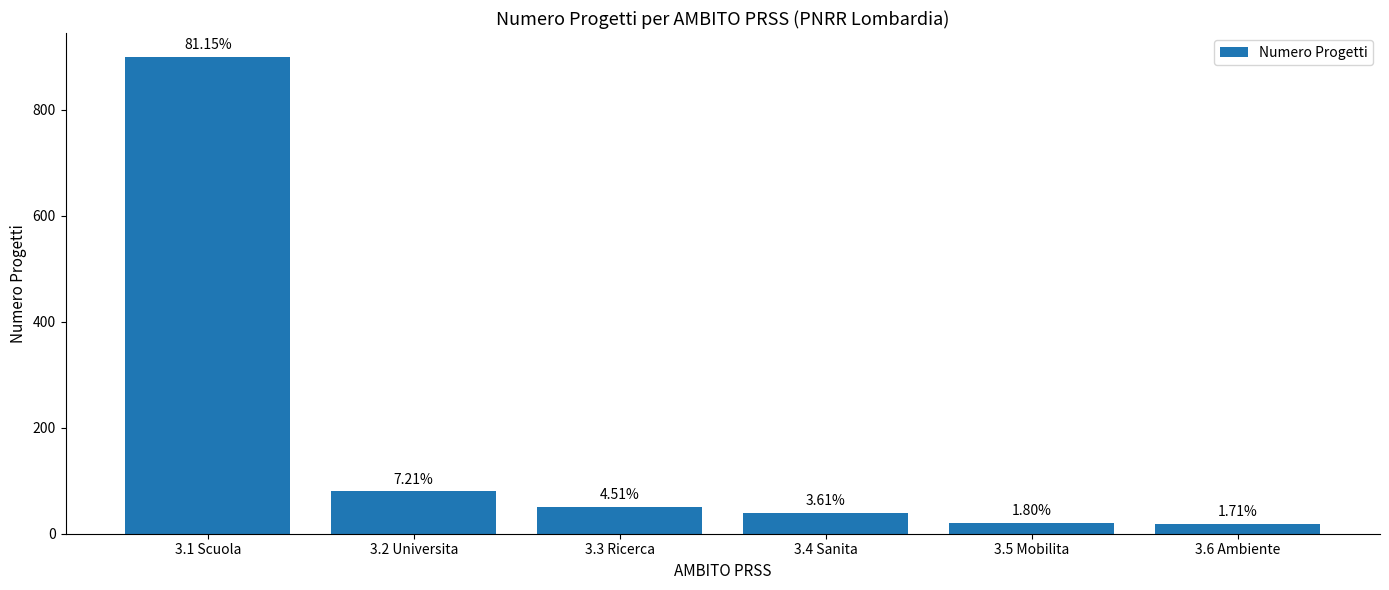

Which category has the highest value across all series?

3.1 Scuola